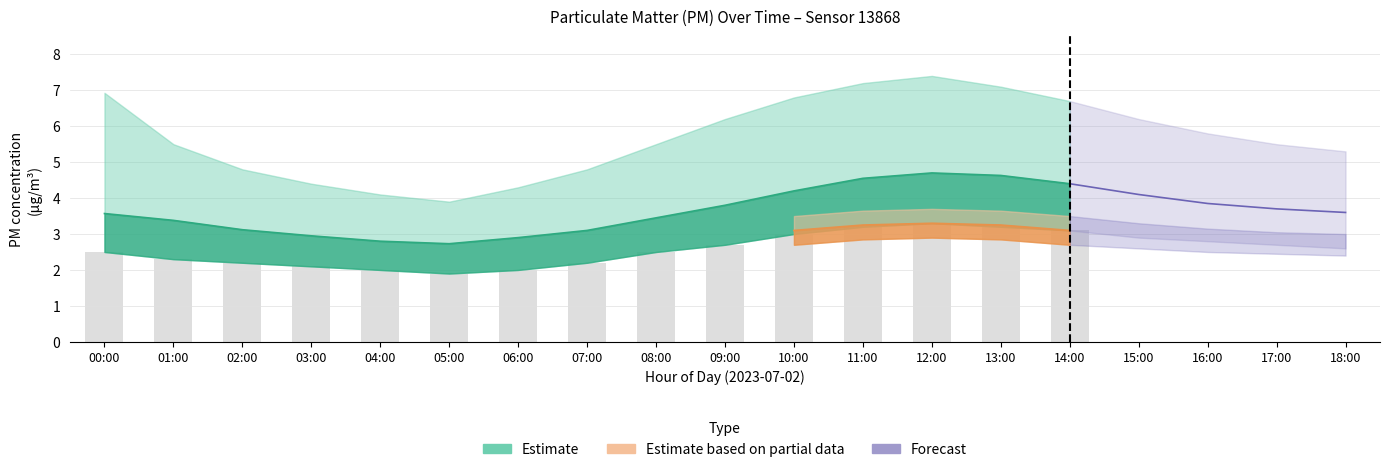

Reading left to right, extract all data points from this chart.

P1: 00:00=3.6	01:00=3.4	02:00=3.1	03:00=3.0	04:00=2.8	05:00=2.7	06:00=2.9	07:00=3.1	08:00=3.5	09:00=3.8	10:00=4.2	11:00=4.5	12:00=4.7	13:00=4.6	14:00=4.4	15:00=4.1	16:00=3.9	17:00=3.7	18:00=3.6
P1_upper: 00:00=6.9	01:00=5.5	02:00=4.8	03:00=4.4	04:00=4.1	05:00=3.9	06:00=4.3	07:00=4.8	08:00=5.5	09:00=6.2	10:00=6.8	11:00=7.2	12:00=7.4	13:00=7.1	14:00=6.7	15:00=6.2	16:00=5.8	17:00=5.5	18:00=5.3
P1_lower: 00:00=2.5	01:00=2.3	02:00=2.2	03:00=2.1	04:00=2.0	05:00=1.9	06:00=2.0	07:00=2.2	08:00=2.5	09:00=2.7	10:00=3.0	11:00=3.2	12:00=3.3	13:00=3.2	14:00=3.1	15:00=2.9	16:00=2.8	17:00=2.7	18:00=2.6
P2: 00:00=2.7	01:00=2.6	02:00=2.5	03:00=2.4	04:00=2.3	05:00=2.2	06:00=2.4	07:00=2.5	08:00=2.7	09:00=2.9	10:00=3.1	11:00=3.2	12:00=3.3	13:00=3.2	14:00=3.1	15:00=3.0	16:00=2.8	17:00=2.8	18:00=2.7
P2_upper: 00:00=3.1	01:00=3.0	02:00=2.8	03:00=2.7	04:00=2.6	05:00=2.5	06:00=2.6	07:00=2.9	08:00=3.0	09:00=3.2	10:00=3.5	11:00=3.6	12:00=3.7	13:00=3.6	14:00=3.5	15:00=3.3	16:00=3.1	17:00=3.0	18:00=3.0
P2_lower: 00:00=2.3	01:00=2.2	02:00=2.1	03:00=2.0	04:00=2.0	05:00=1.9	06:00=2.0	07:00=2.1	08:00=2.4	09:00=2.5	10:00=2.7	11:00=2.9	12:00=2.9	13:00=2.9	14:00=2.7	15:00=2.6	16:00=2.5	17:00=2.5	18:00=2.4